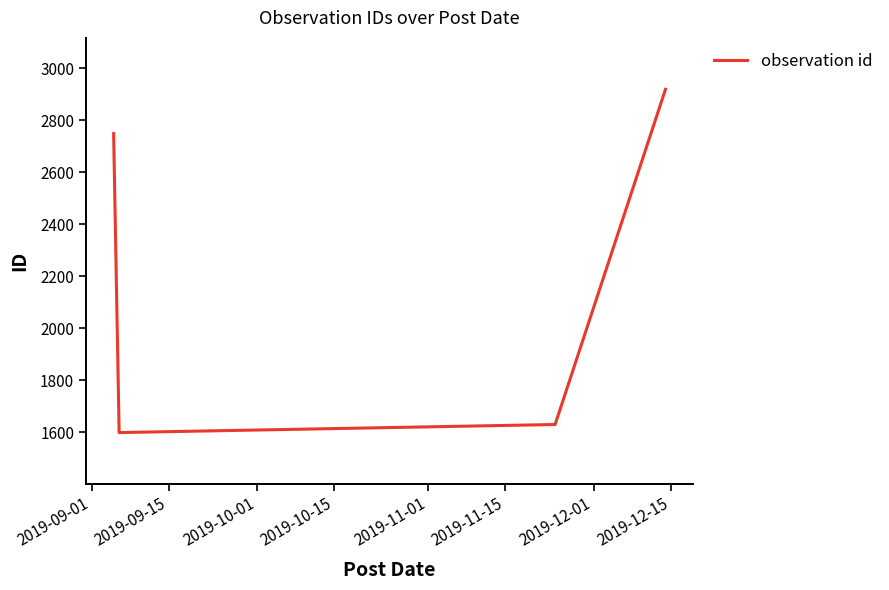

What is the maximum value shown in the chart?

2918